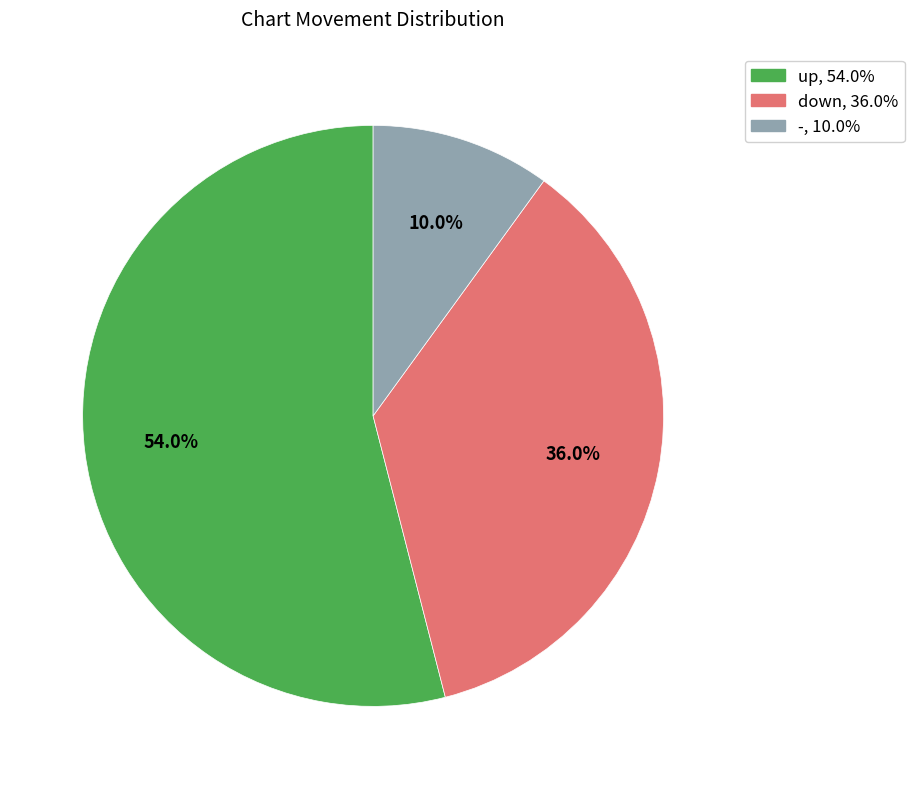

Does down account for over 50% of the chart?

No